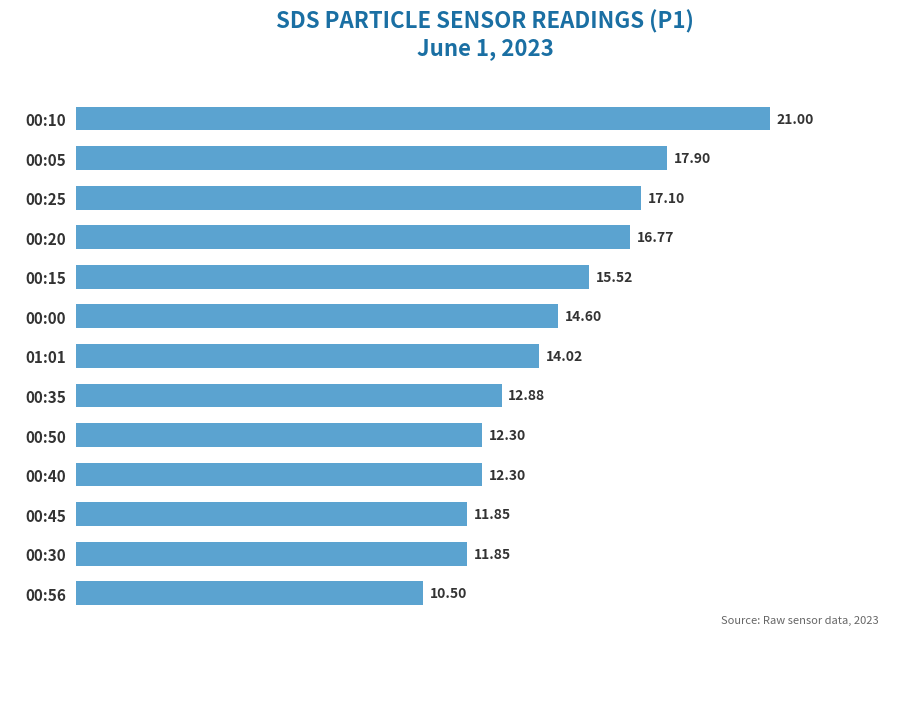

Approximately how many times larger is the value at 00:45 compared to 00:25?

0.7